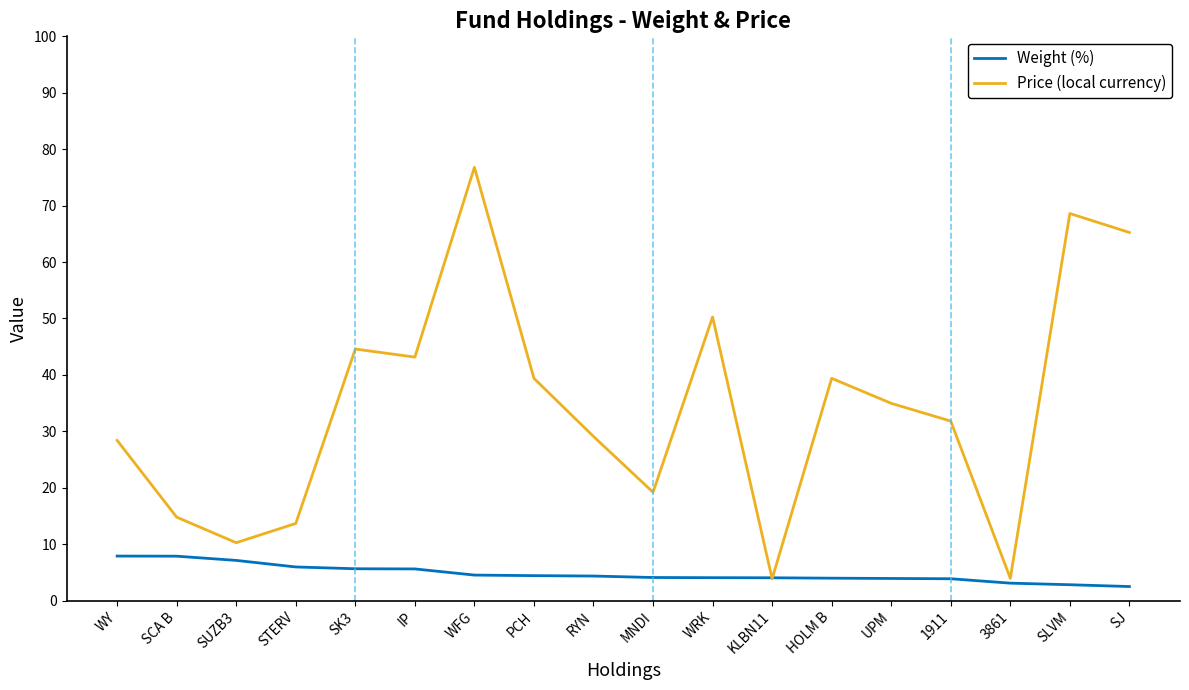

Where do Price (local currency) and Weight (%) first cross each other?

WRK and KLBN11